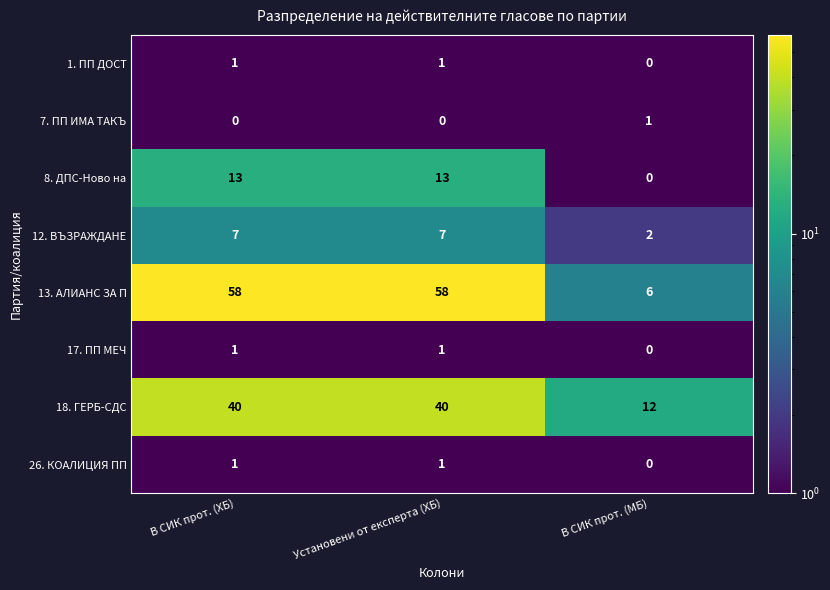

Reading left to right, what are all the values shown in this chart?

1. ПП ДОСТ: В СИК прот. (ХБ)=1	Установени от експерта (ХБ)=1	В СИК прот. (МБ)=0
7. ПП ИМА ТАКЪ: В СИК прот. (ХБ)=0	Установени от експерта (ХБ)=0	В СИК прот. (МБ)=1
8. ДПС-Ново на: В СИК прот. (ХБ)=13	Установени от експерта (ХБ)=13	В СИК прот. (МБ)=0
12. ВЪЗРАЖДАНЕ: В СИК прот. (ХБ)=7	Установени от експерта (ХБ)=7	В СИК прот. (МБ)=2
13. АЛИАНС ЗА П: В СИК прот. (ХБ)=58	Установени от експерта (ХБ)=58	В СИК прот. (МБ)=6
17. ПП МЕЧ: В СИК прот. (ХБ)=1	Установени от експерта (ХБ)=1	В СИК прот. (МБ)=0
18. ГЕРБ-СДС: В СИК прот. (ХБ)=40	Установени от експерта (ХБ)=40	В СИК прот. (МБ)=12
26. КОАЛИЦИЯ ПП: В СИК прот. (ХБ)=1	Установени от експерта (ХБ)=1	В СИК прот. (МБ)=0